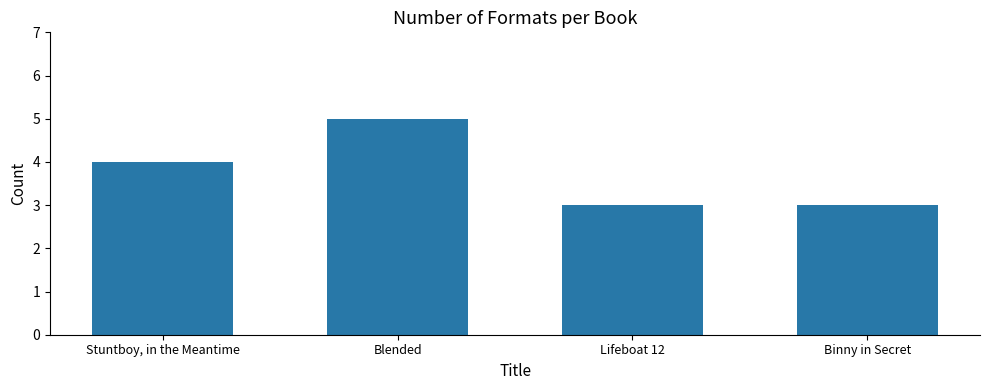

At which category does the chart reach its peak across all series?

Blended